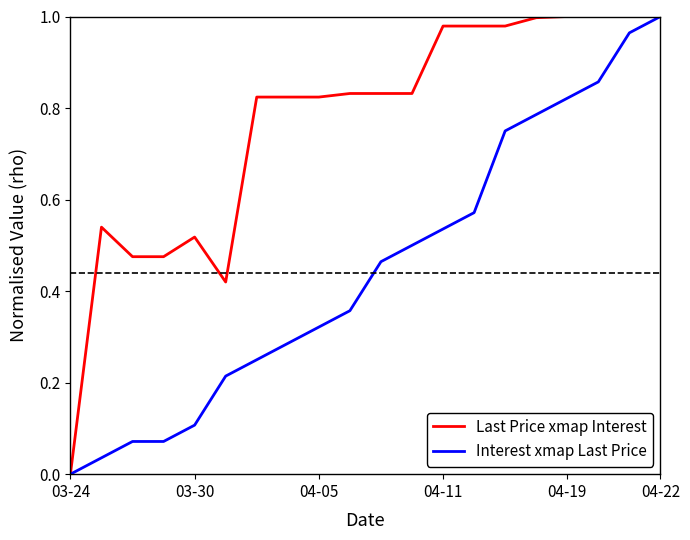

List the series in order of their overall mean, lowest first.

Interest xmap Last Price, Last Price xmap Interest